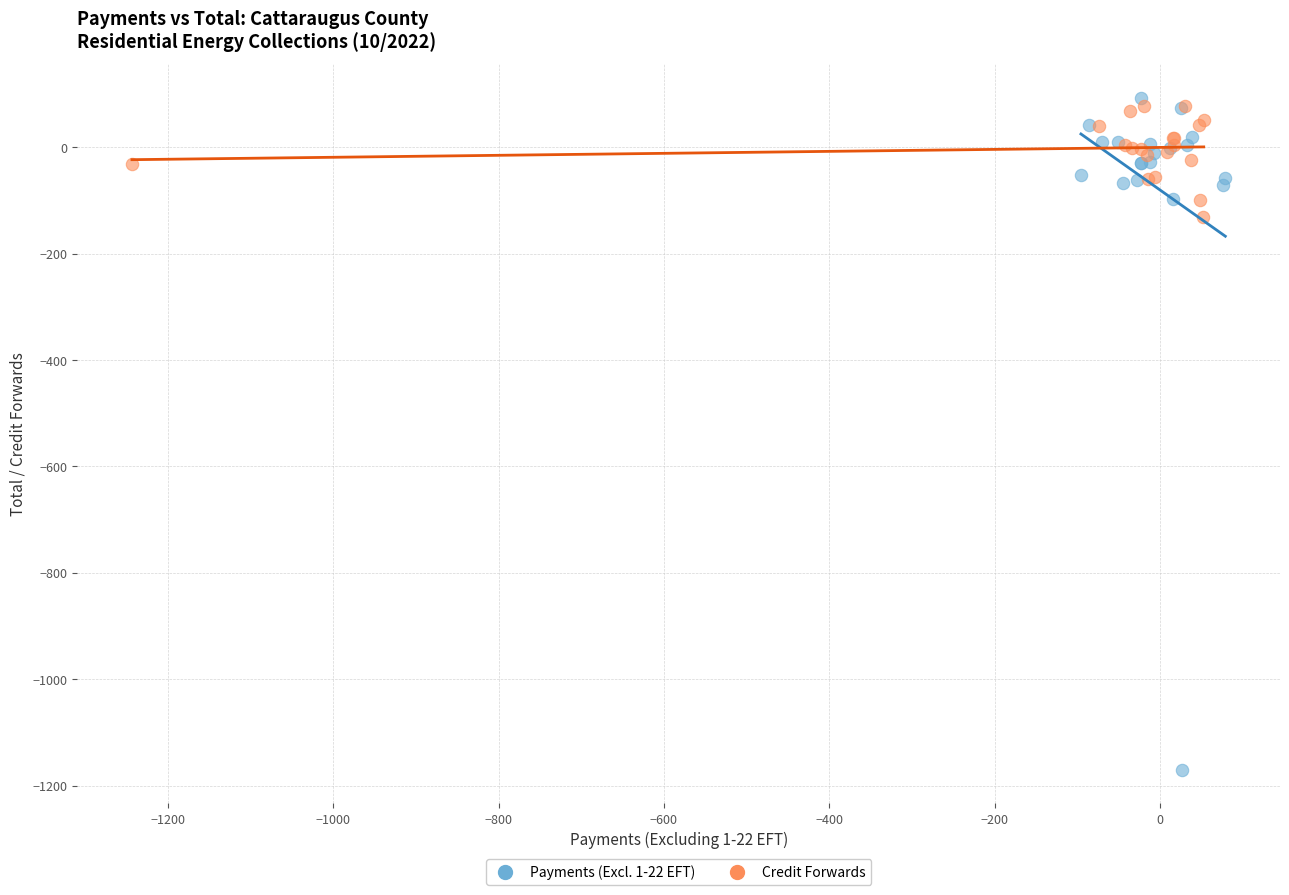

Which series has the largest Y range (max minus min)?

Payments (Excl. 1-22 EFT)